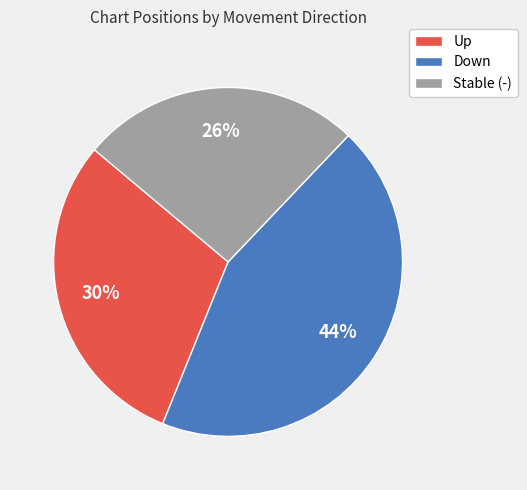

Is the sum of Up and Down greater than half?

Yes